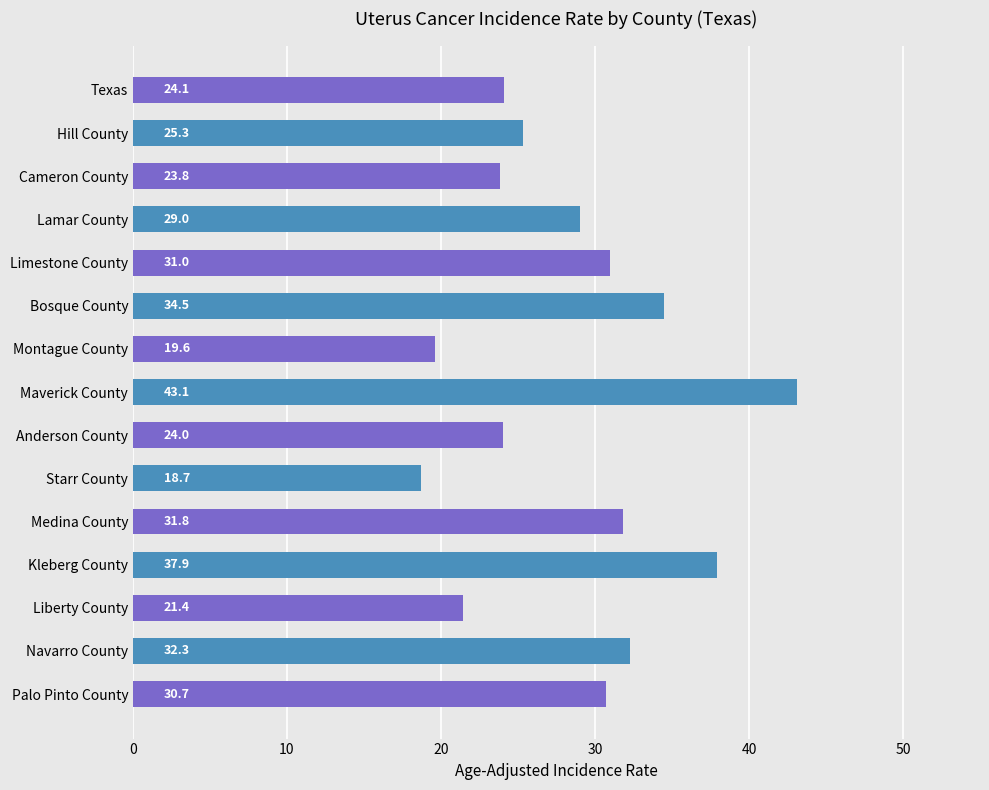

What is the difference between the second highest and second lowest values?

18.3